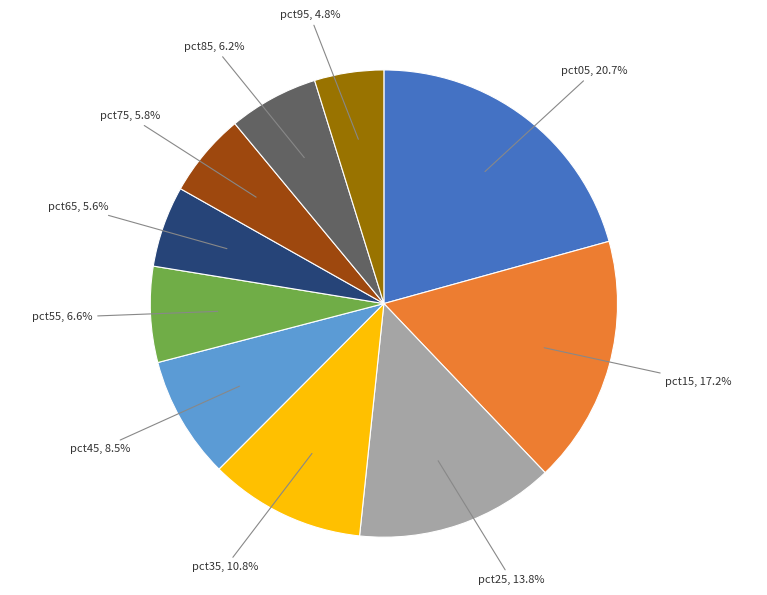

What is the total percentage of pct05 and pct35?

31.5%